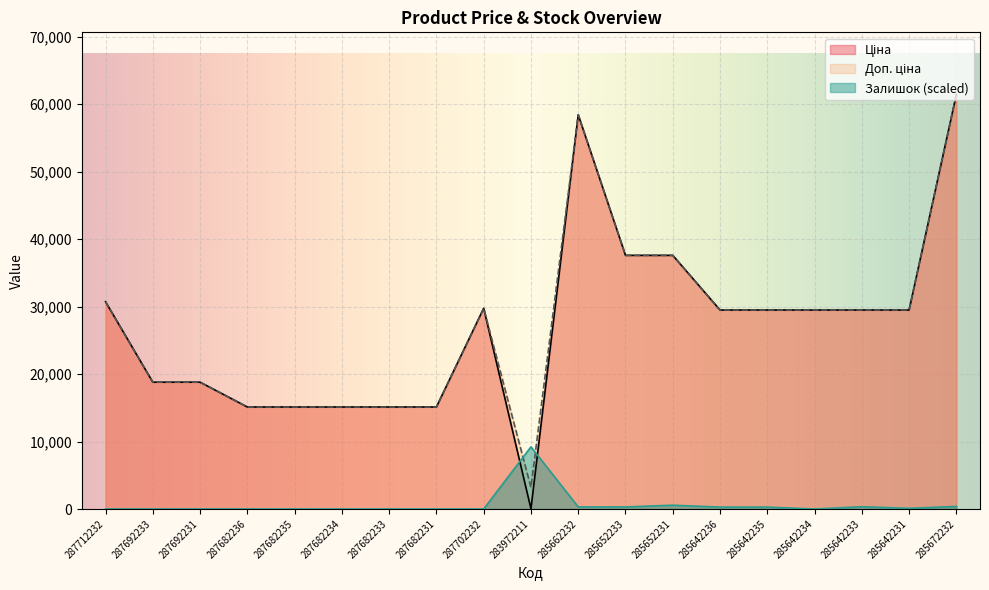

Which series has the largest total across all categories?

Доп. ціна